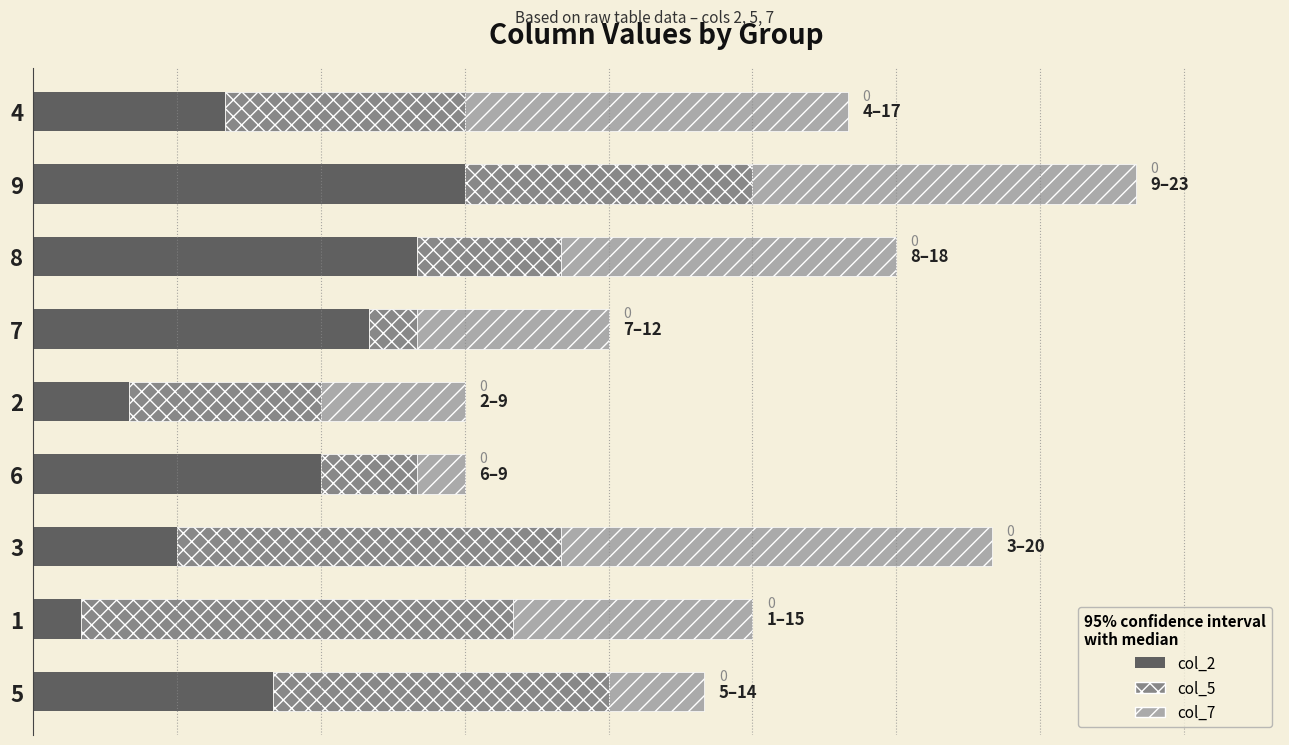

What is the sum of all col_5 values?

45